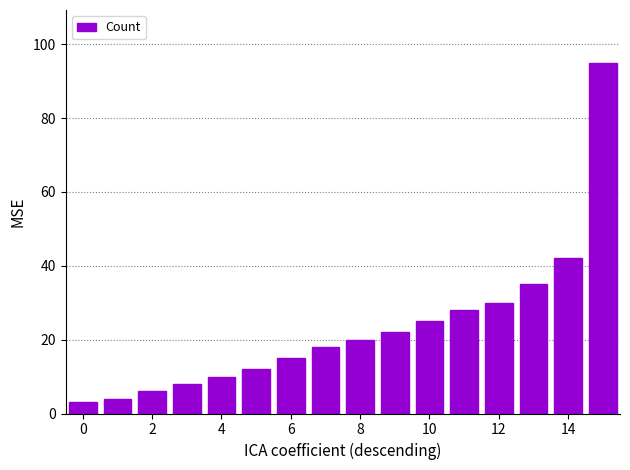

Are the bars horizontal?

No